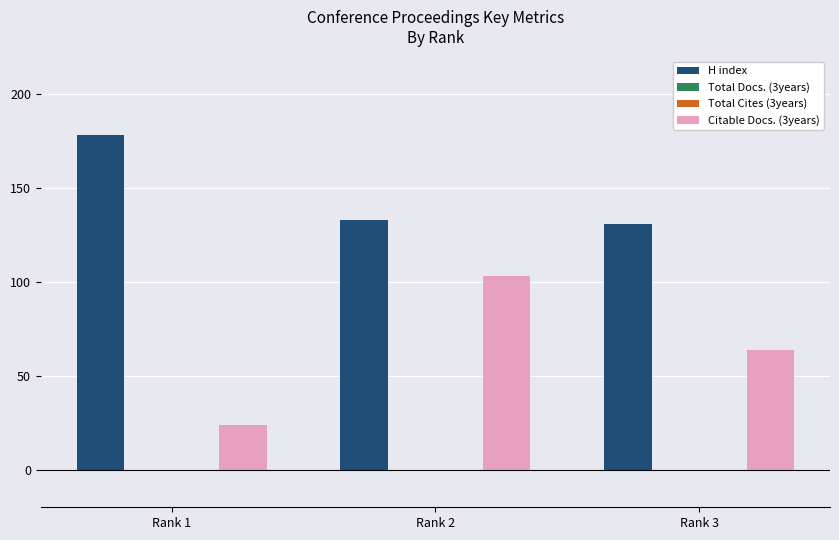

What is the greatest value displayed?

178